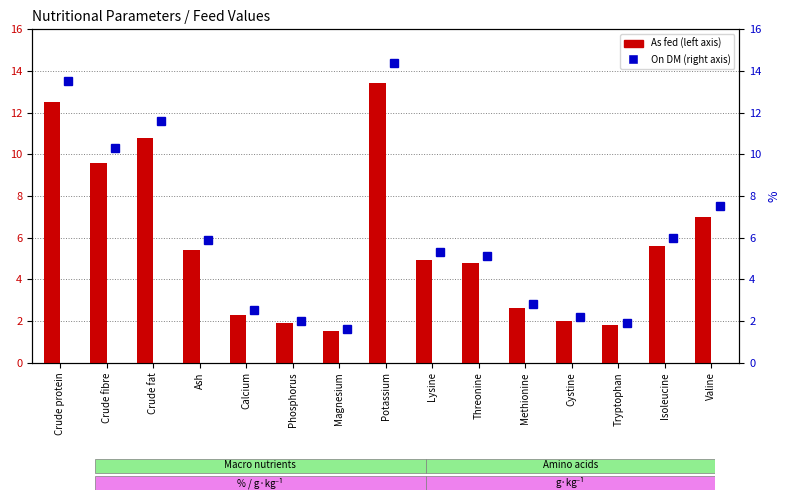

Are the bars horizontal?

No